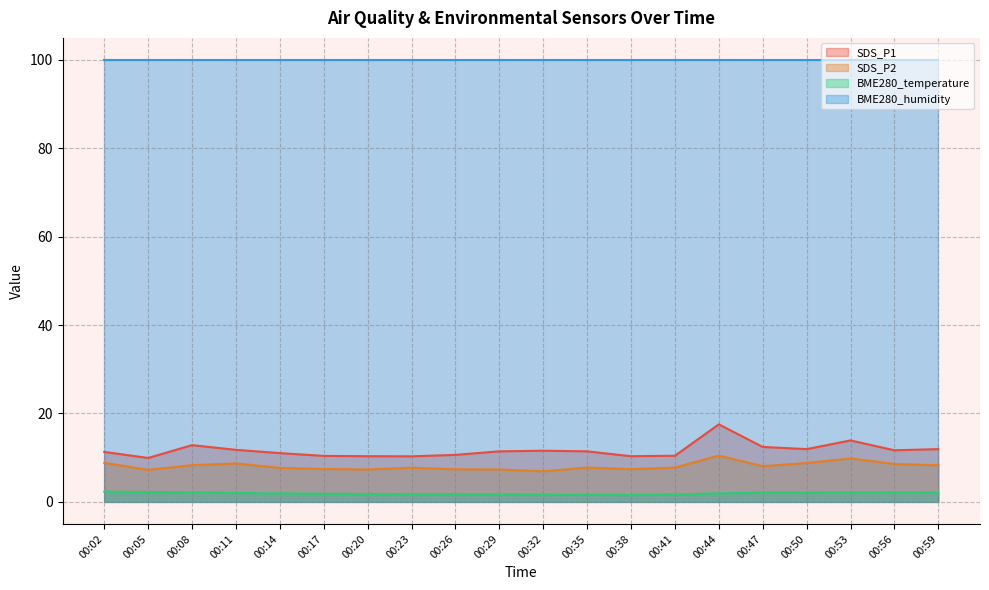

In SDS_P1, how many points are lower than both neighbors (excluding endpoints)?

5